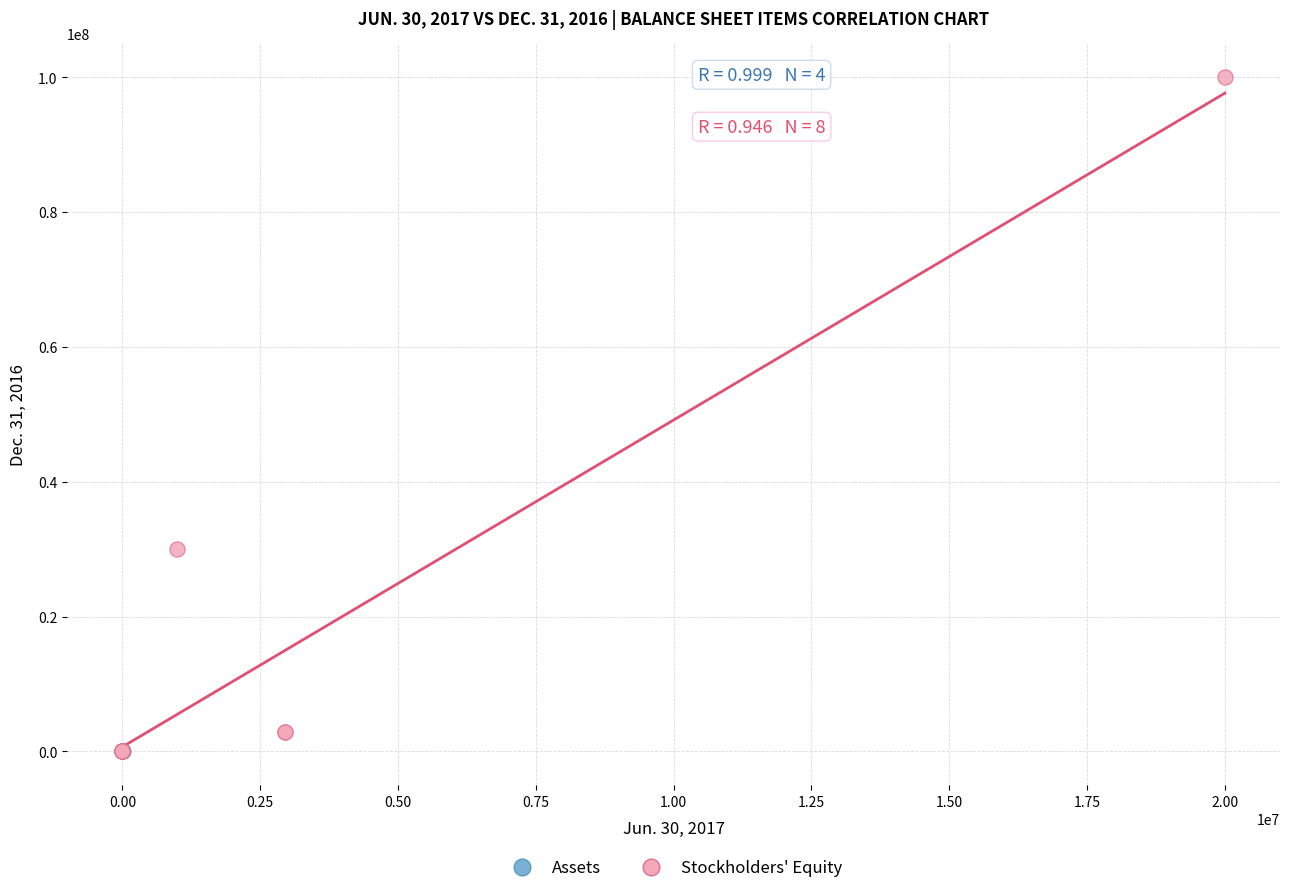

Which series has the largest Y range (max minus min)?

Stockholders' Equity